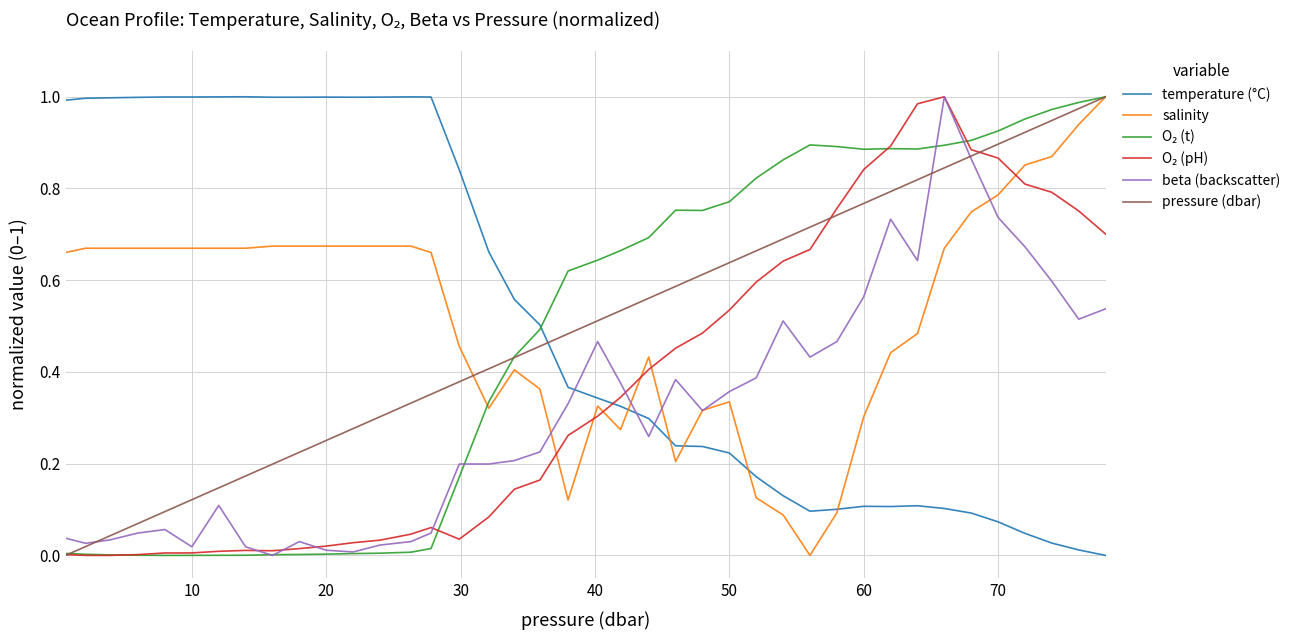

How many times do pressure (dbar) and temperature (°C) cross each other?

1